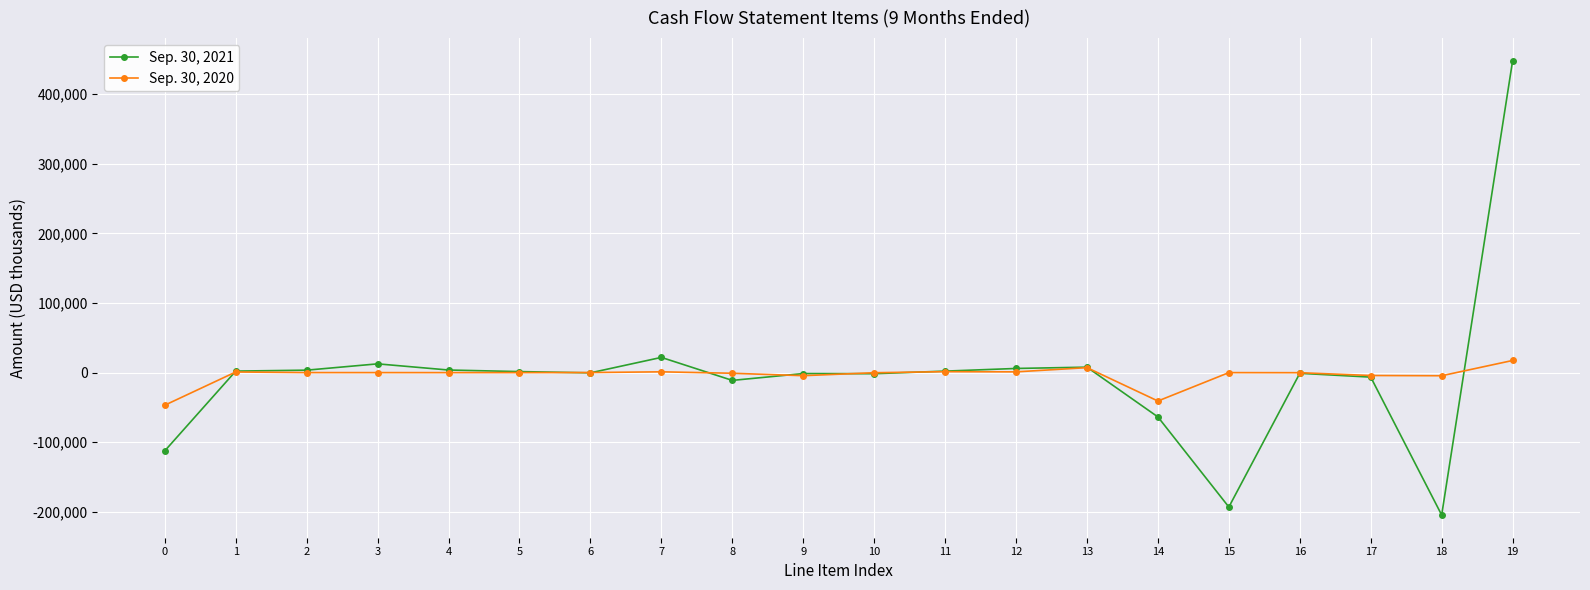

How many series are shown in this chart?

2